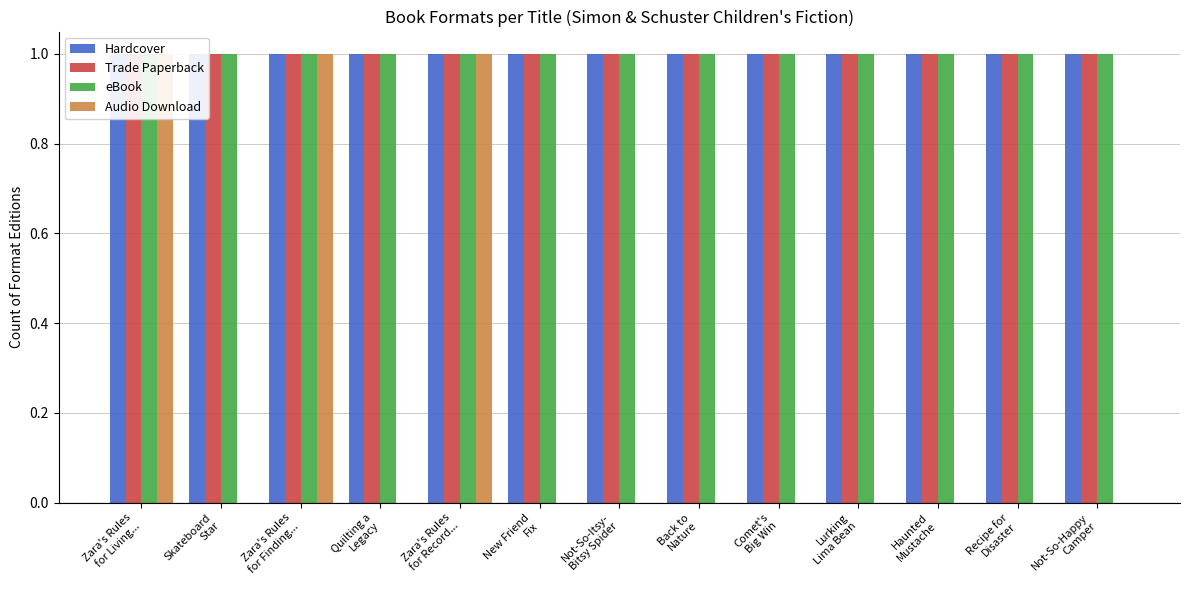

How many bars are there in total?

52